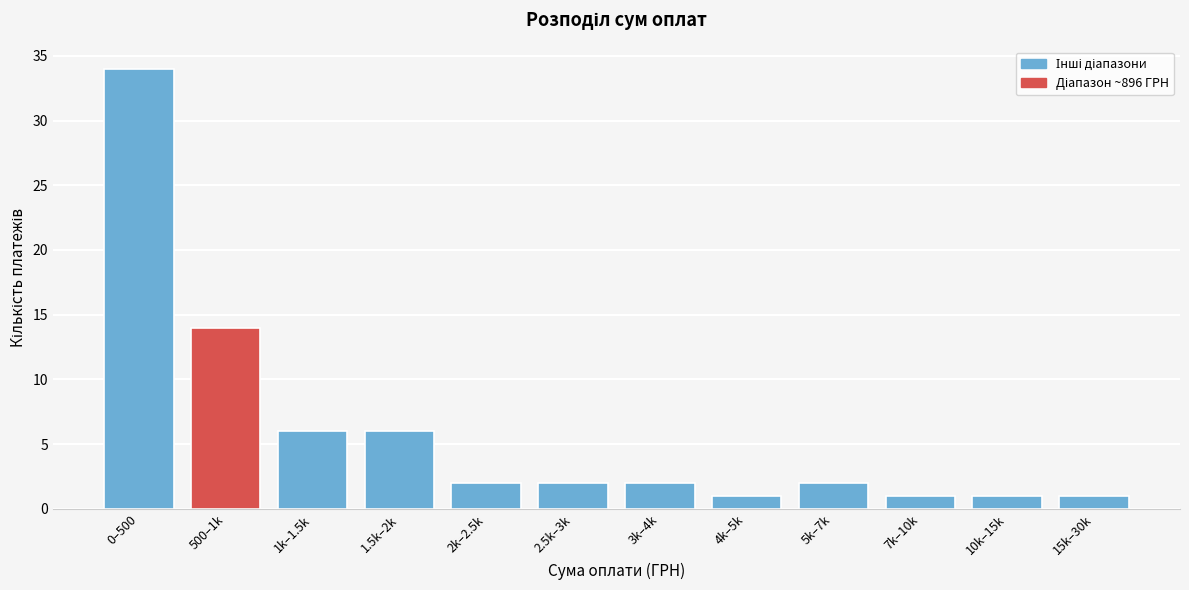

Reading right to left, extract all data points from this chart.

15k–30k=1	10k–15k=1	7k–10k=1	5k–7k=2	4k–5k=1	3k–4k=2	2.5k–3k=2	2k–2.5k=2	1.5k–2k=6	1k–1.5k=6	500–1k=14	0–500=34